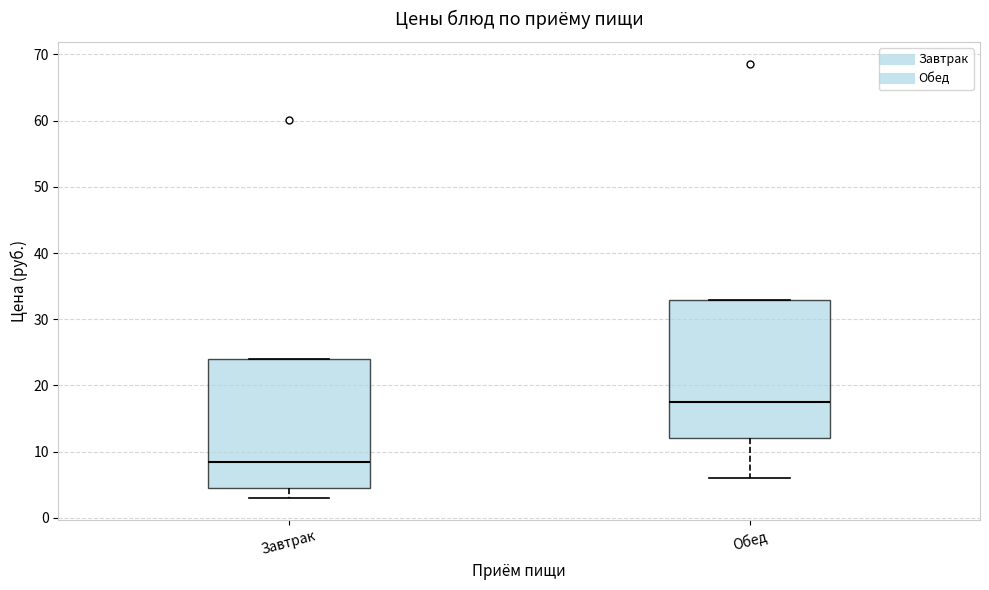

Reading left to right, read every box against the y-axis: the position of its median line, the range the box covers, and the ends of its whiskers. The values are not printed on the chart, so give them approximately, as read against the axis.

Завтрак: median 8, box 4 to 24, whiskers 3 to 24
Обед: median 18, box 12 to 33, whiskers 6 to 33